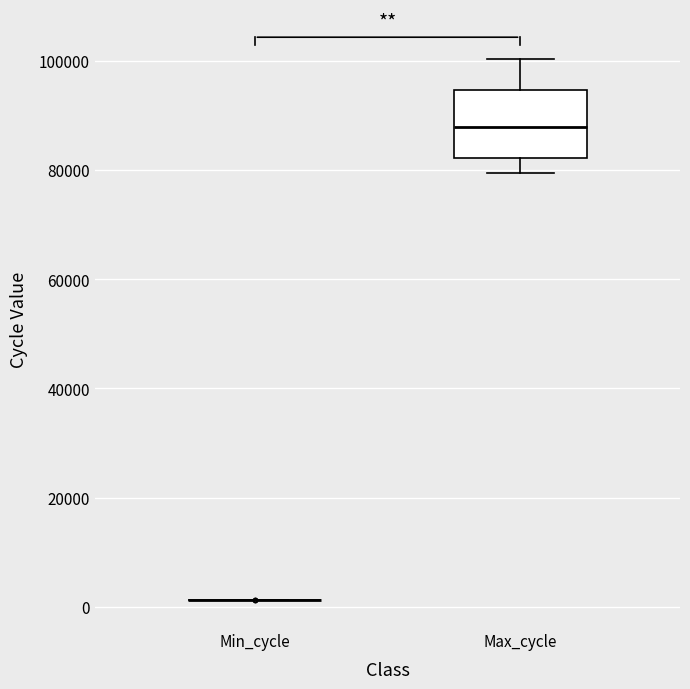

Comparing the boxes themselves (not the whiskers), which one is the tallest?

Max_cycle